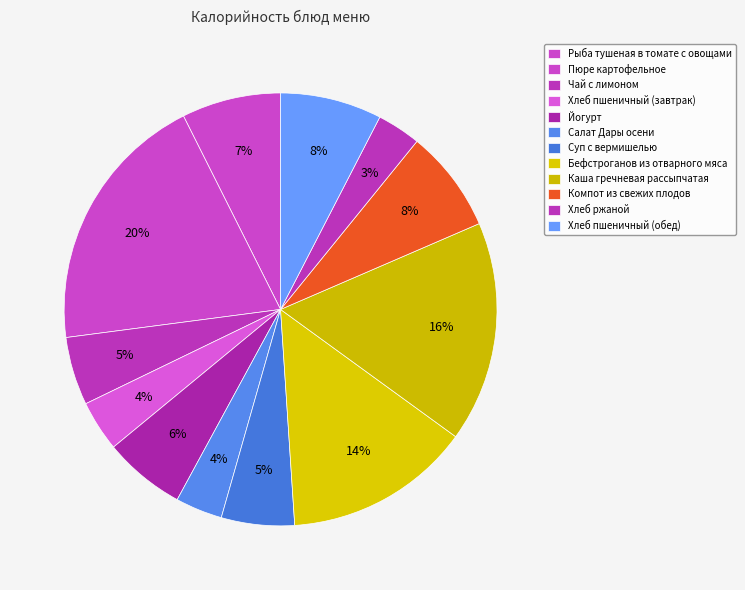

Rank the categories by value from highest to lowest.

Пюре картофельное, Каша гречневая рассыпчатая, Бефстроганов из отварного мяса, Компот из свежих плодов, Хлеб пшеничный (обед), Рыба тушеная в томате с овощами, Йогурт, Суп с вермишелью, Чай с лимоном, Хлеб пшеничный (завтрак), Салат Дары осени, Хлеб ржаной